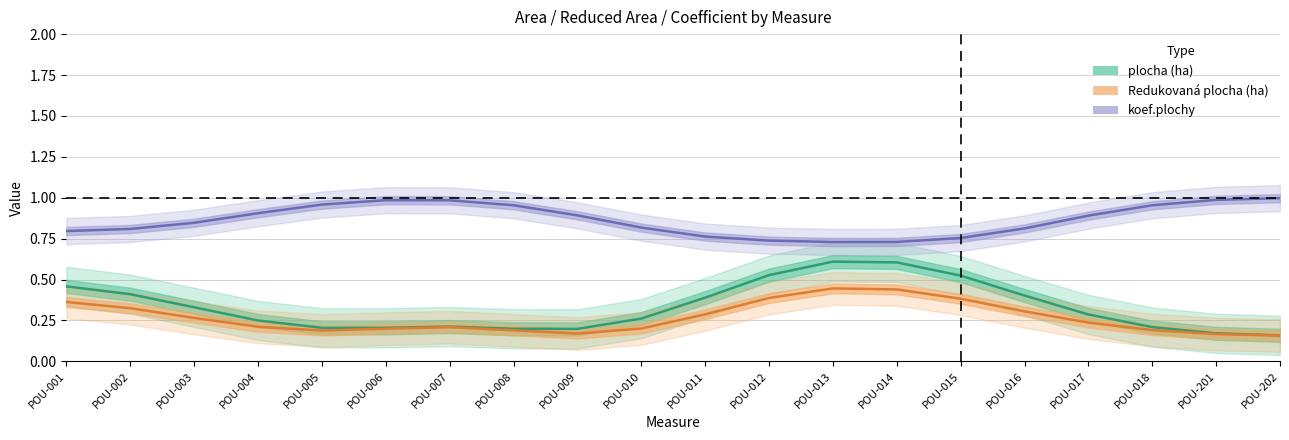

Reading right to left, what are all the values shown in this chart?

plocha (ha): 0.2	0.2	0.2	0.3	0.4	0.5	0.6	0.6	0.5	0.4	0.3	0.2	0.2	0.2	0.2	0.2	0.2	0.3	0.4	0.5
Redukovaná plocha (ha): 0.2	0.2	0.2	0.2	0.3	0.4	0.4	0.4	0.4	0.3	0.2	0.2	0.2	0.2	0.2	0.2	0.2	0.3	0.3	0.4
koef.plochy: 1.0	1.0	1.0	0.9	0.8	0.8	0.7	0.7	0.7	0.8	0.8	0.9	1.0	1.0	1.0	1.0	0.9	0.8	0.8	0.8